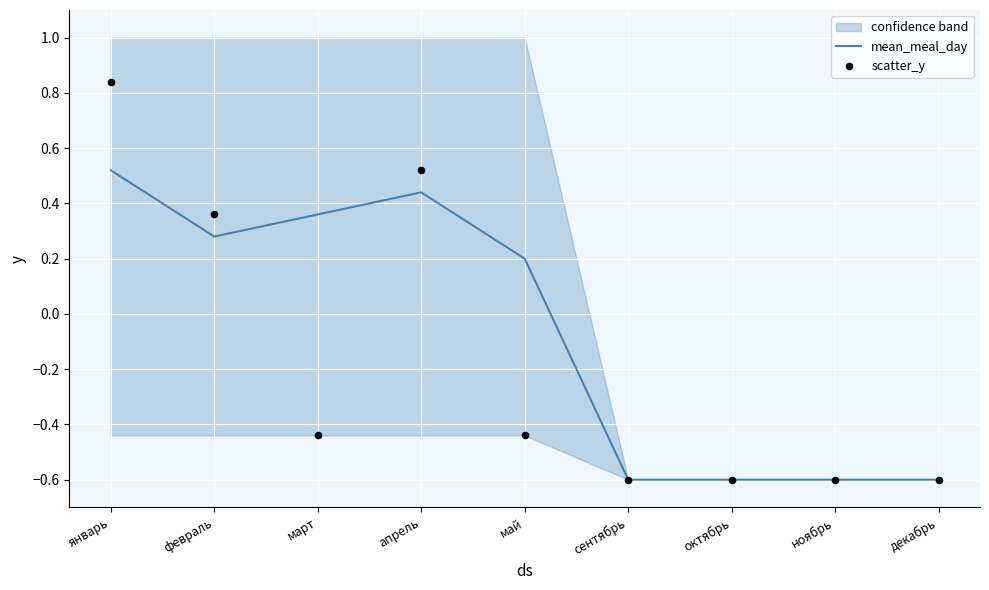

What is the total value across all series at февраль?

0.6